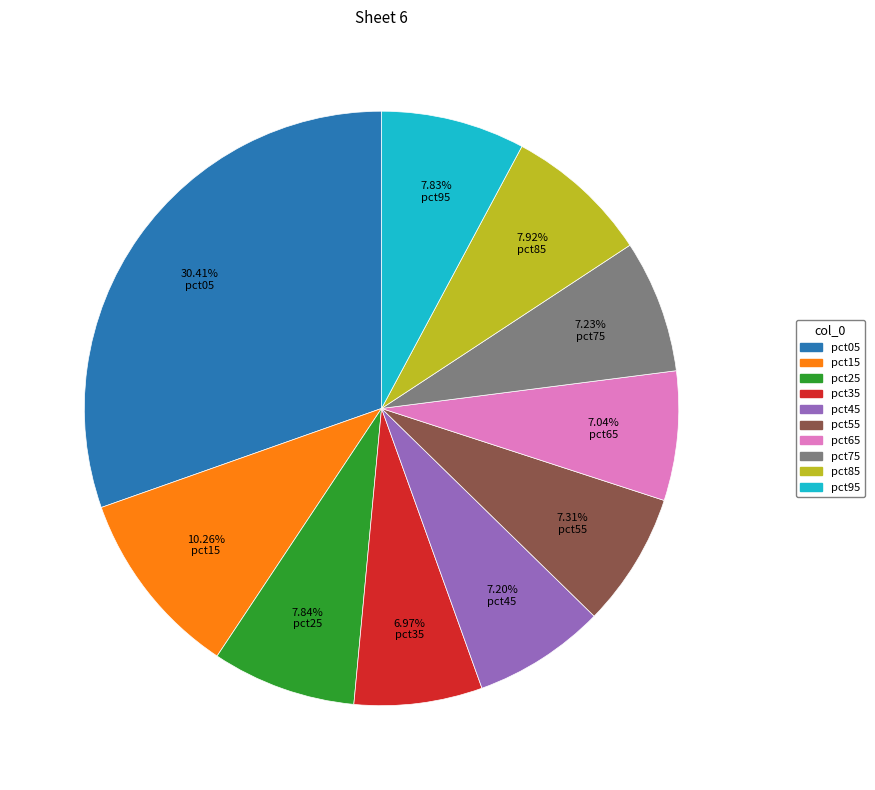

True or false: pct45 accounts for 7% of the total.

True